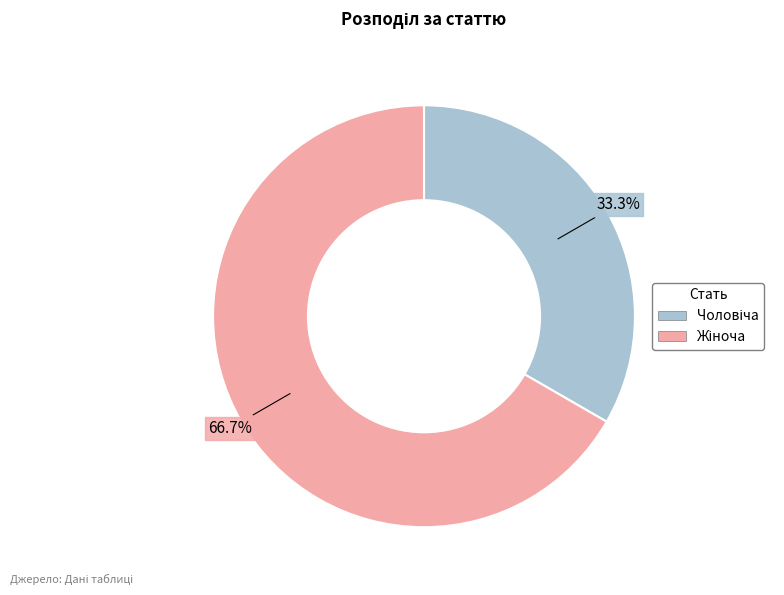

Does any single category account for the majority?

Yes